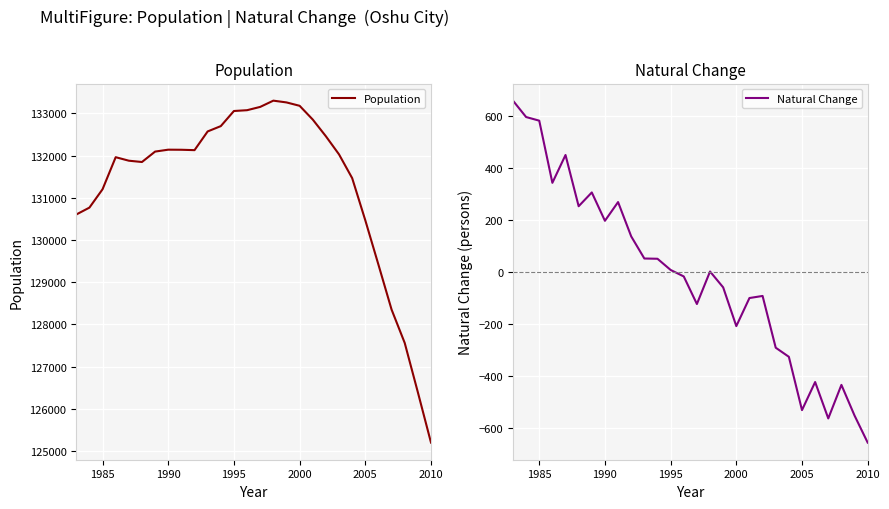

True or false: Population has more than 0 interior local peaks.

True